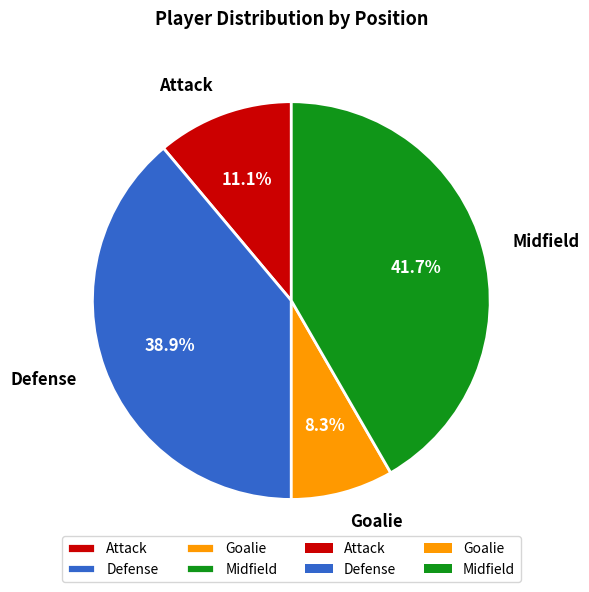

What percentage do Defense and Goalie together represent?

47.2%